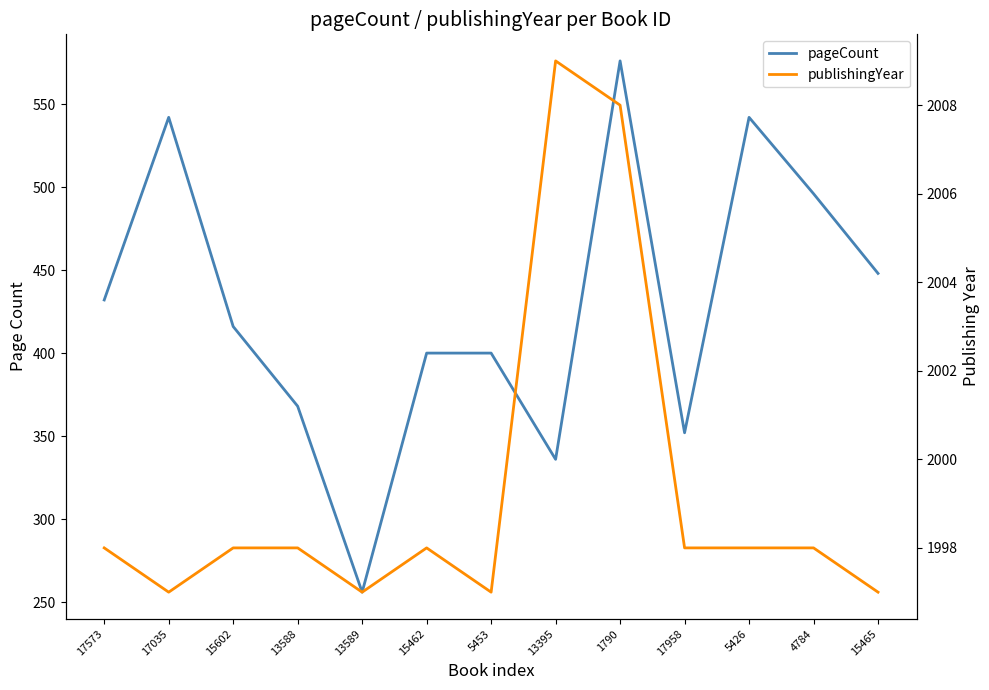

How many values in the pageCount series are below 416?

6